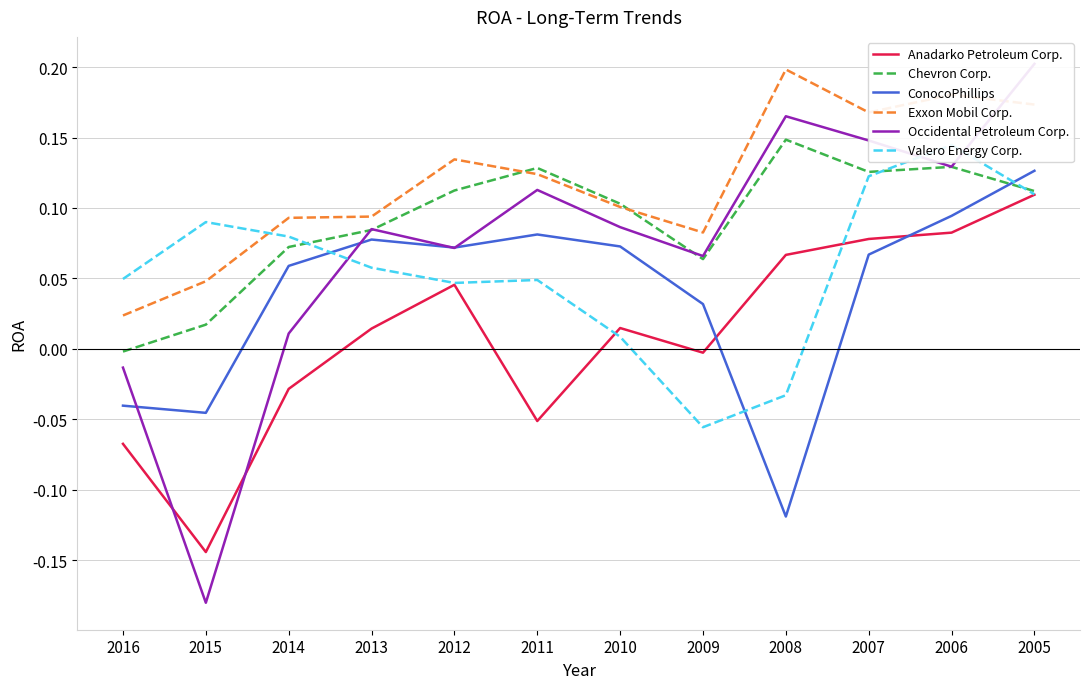

What is the value of the Valero Energy Corp. point at the 3rd from the left?

0.1